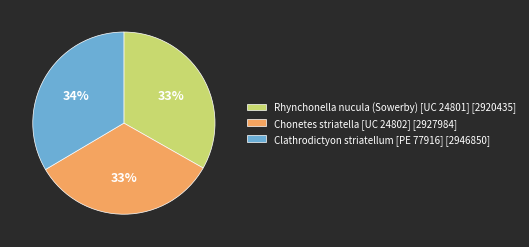

How many segments does this pie chart have?

3